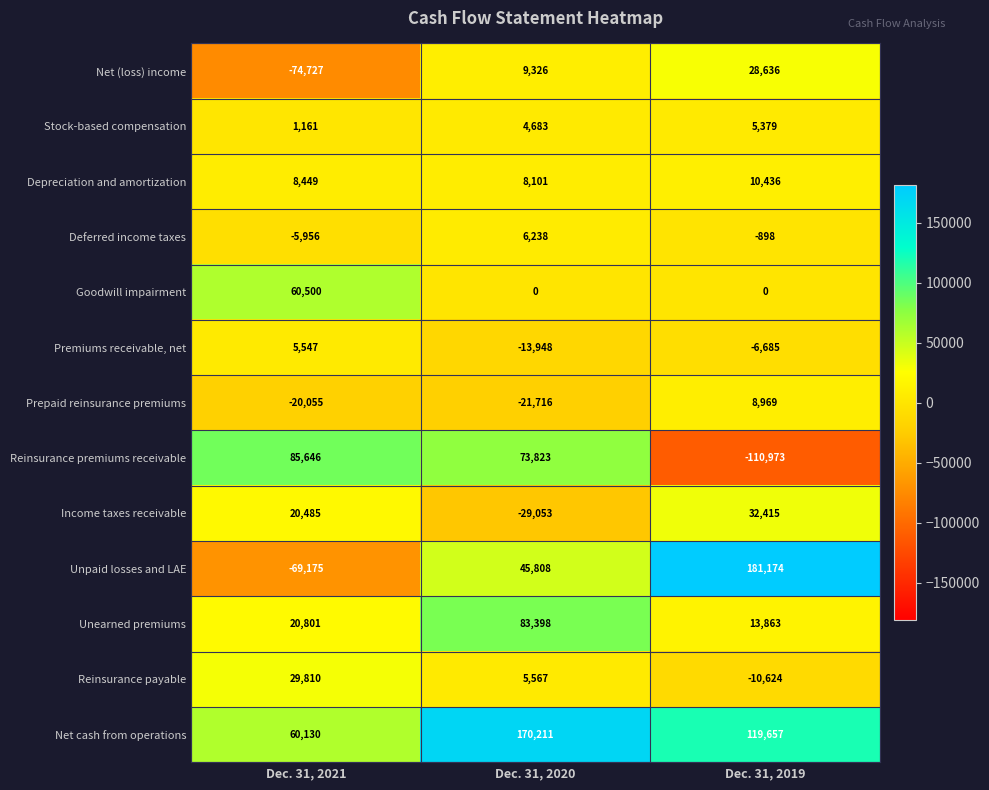

How many data points does each series have?

3